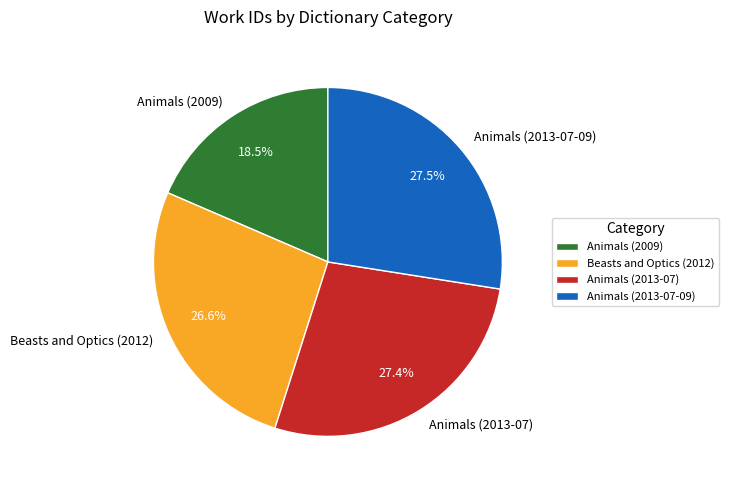

What is the ratio of the value at Animals (2009) to the value at Animals (2013-07)?

0.7